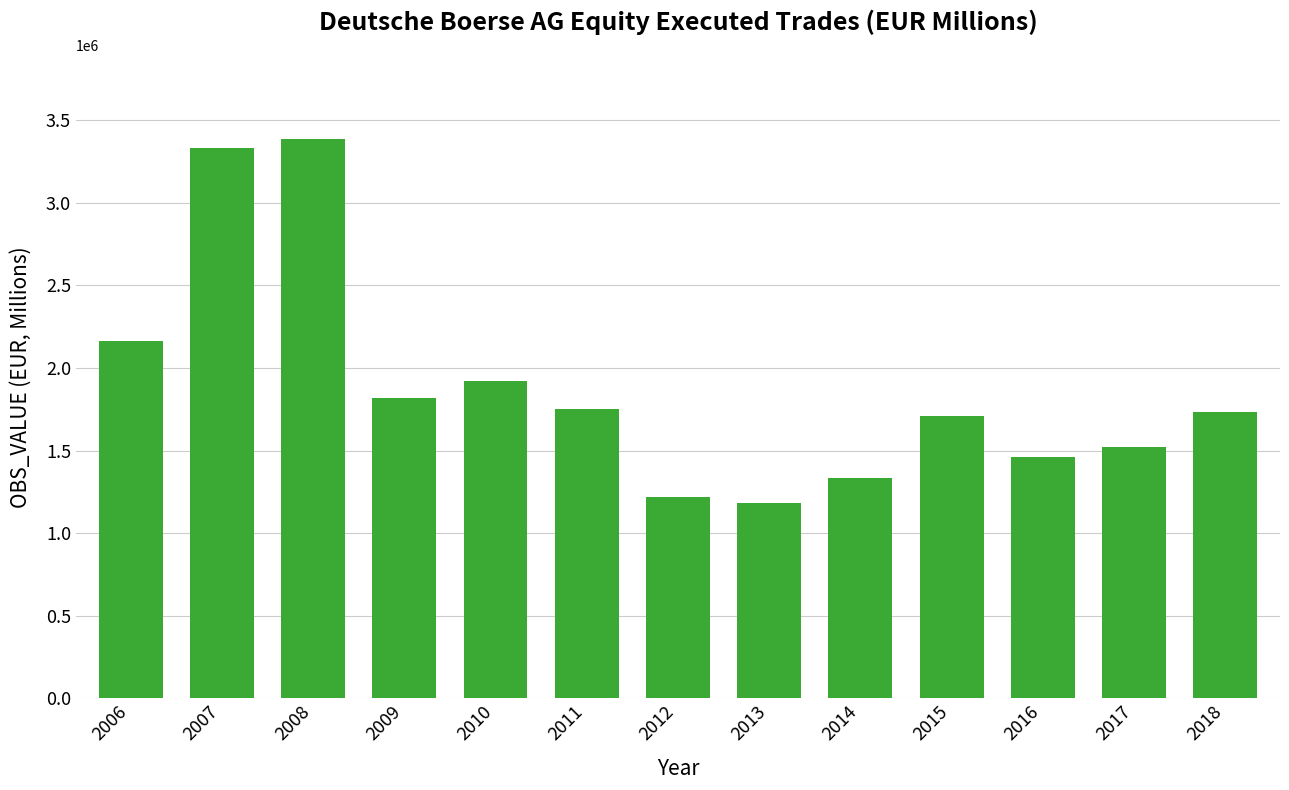

Which category has the highest value across all series?

2008